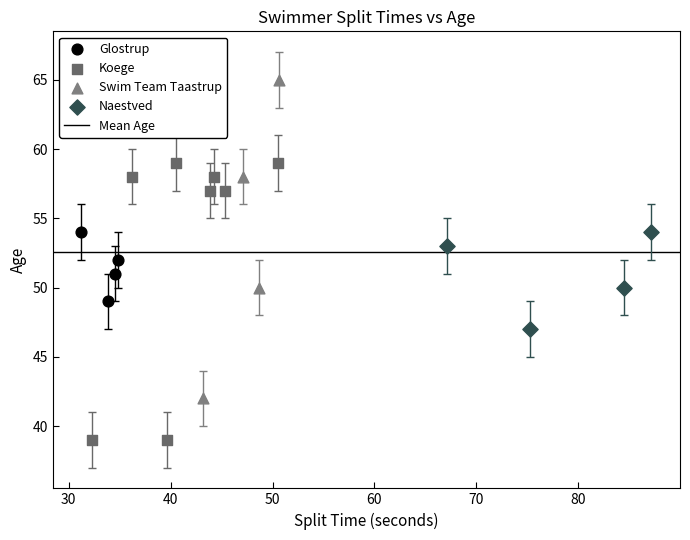

Which series contains the lowest Y value?

Koege